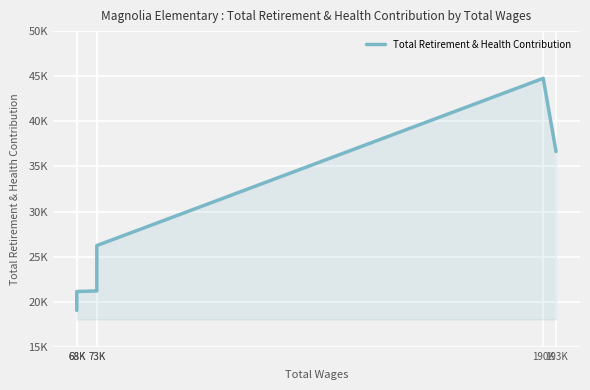

What is the label of the 3rd point from the left?

73K